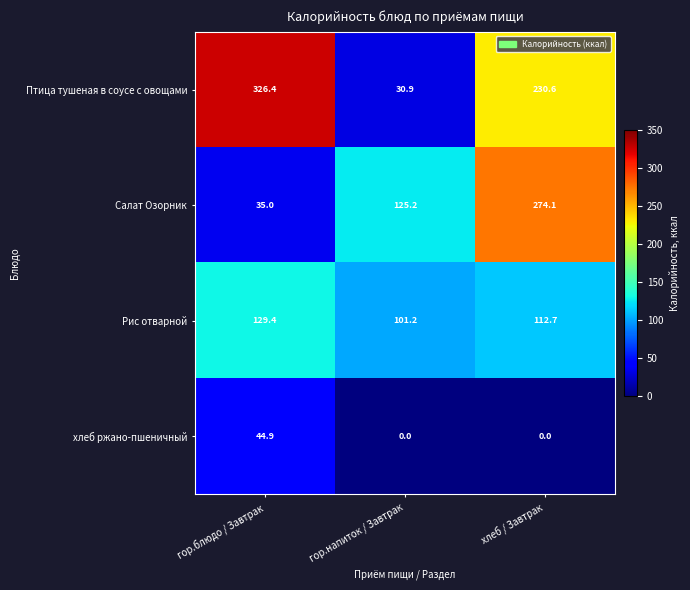

Which series has the largest total across all categories?

Птица тушеная в соусе с овощами